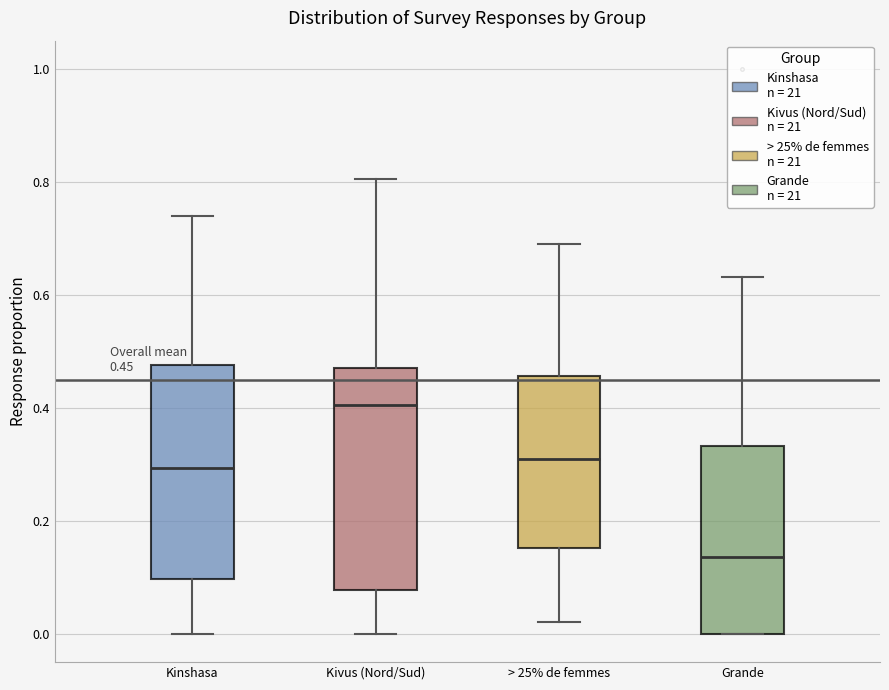

Which box has the lowest median line?

Grande